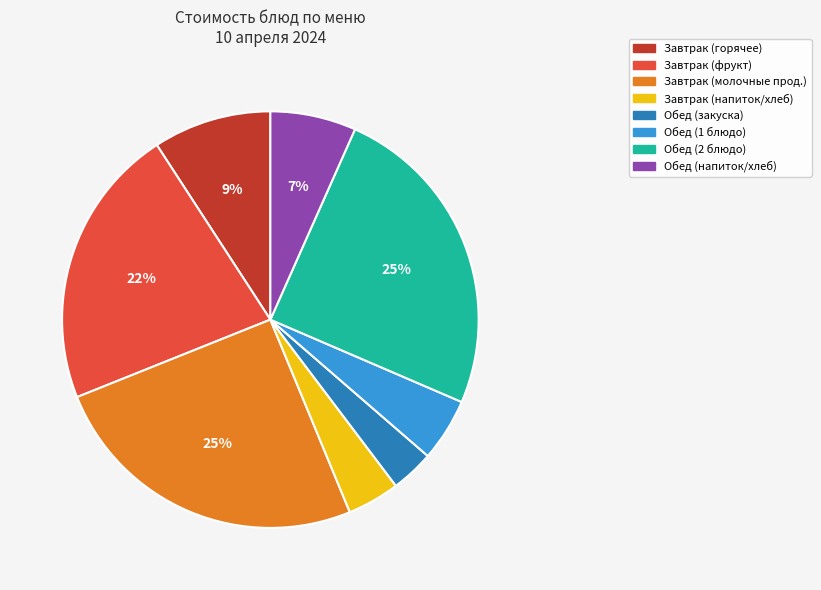

Which slice is the smallest?

Обед (закуска)